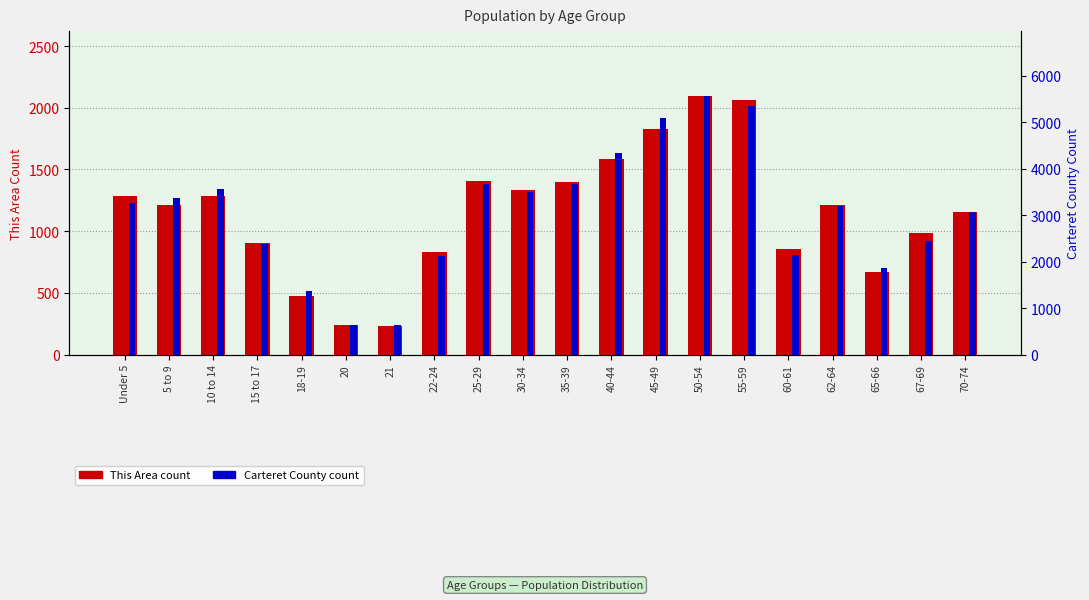

How many groups of bars are there?

20